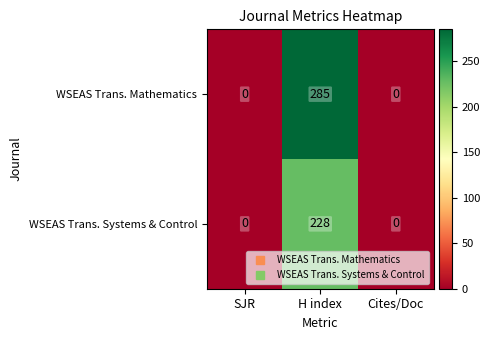

True or false: WSEAS Trans. Mathematics has a value of 0 at Cites/Doc.

True